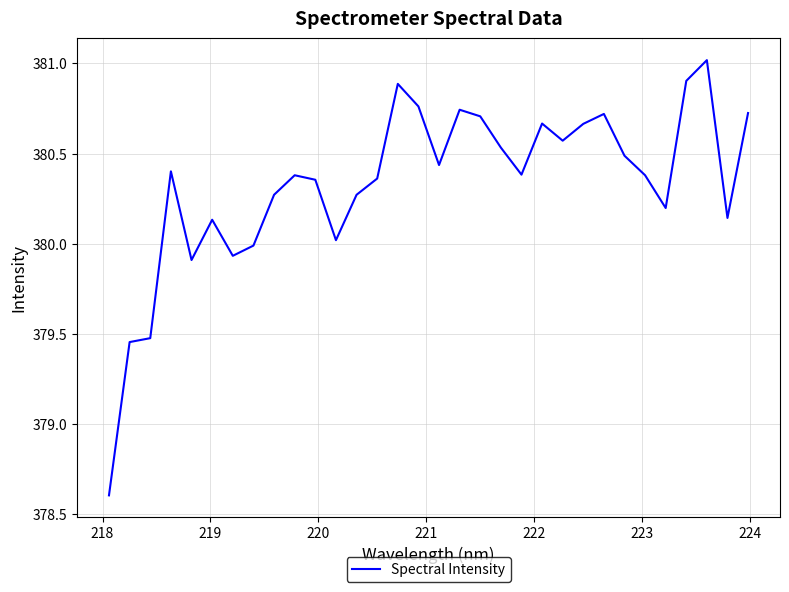

Is this an area chart (filled region under the line)?

No